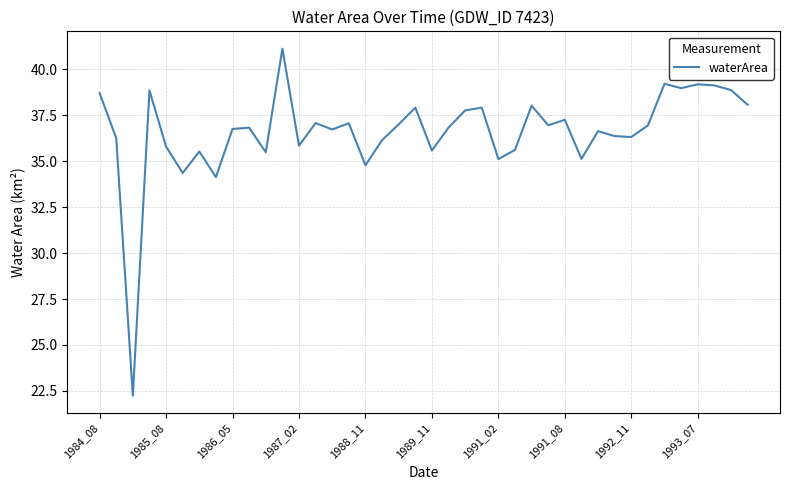

Does the chart have visible grid lines?

Yes